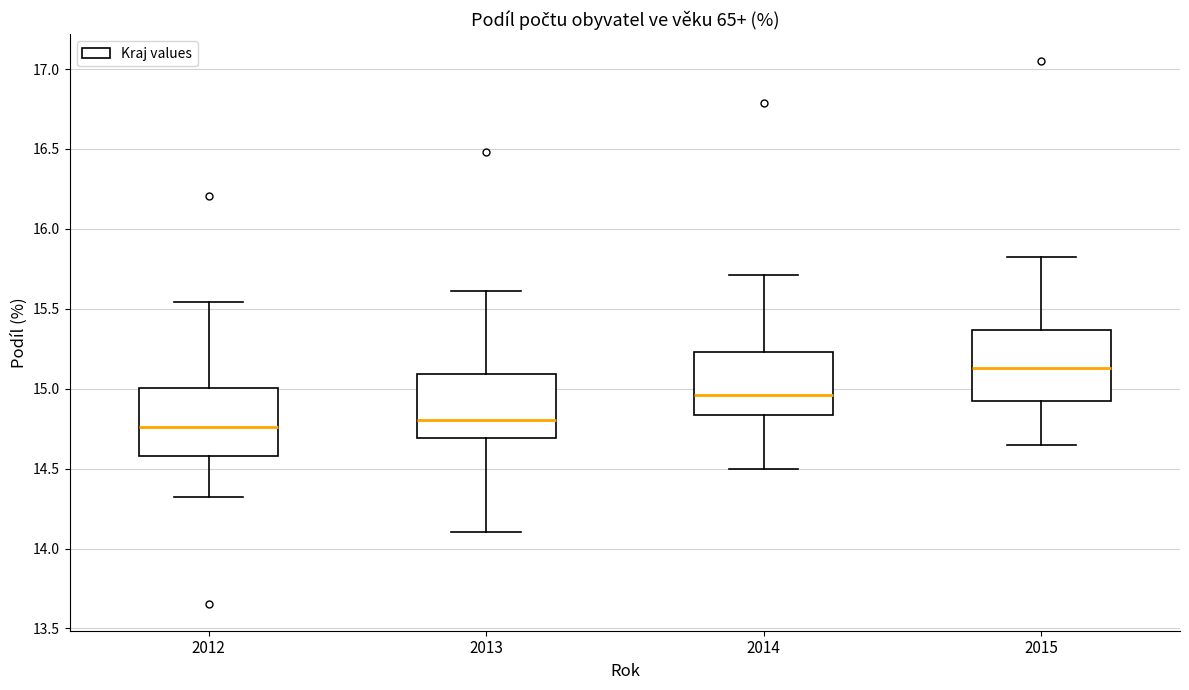

Which box's median line is the highest?

2015